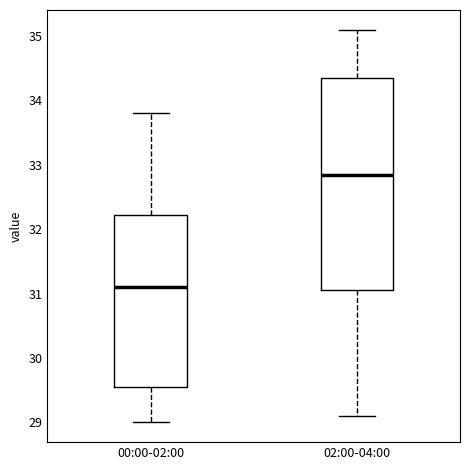

Reading left to right, transcribe this box plot: for each box, give where its median line is, the range the box spans, and where its two whiskers end, as read against the y-axis. The values are not printed on the chart, so give them approximately, as read against the axis.

00:00-02:00: median 31.1, box 29.6 to 32.2, whiskers 29.0 to 33.8
02:00-04:00: median 32.9, box 31.1 to 34.4, whiskers 29.1 to 35.1